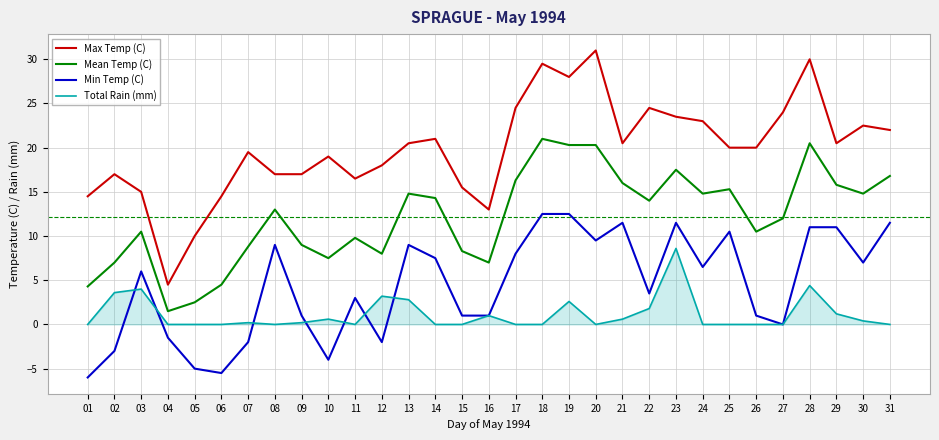

Reading left to right, list all the values displayed in this chart.

Max Temp (C): 01=14.5	02=17.0	03=15.0	04=4.5	05=10.0	06=14.5	07=19.5	08=17.0	09=17.0	10=19.0	11=16.5	12=18.0	13=20.5	14=21.0	15=15.5	16=13.0	17=24.5	18=29.5	19=28.0	20=31.0	21=20.5	22=24.5	23=23.5	24=23.0	25=20.0	26=20.0	27=24.0	28=30.0	29=20.5	30=22.5	31=22.0
Mean Temp (C): 01=4.3	02=7.0	03=10.5	04=1.5	05=2.5	06=4.5	07=8.8	08=13.0	09=9.0	10=7.5	11=9.8	12=8.0	13=14.8	14=14.3	15=8.3	16=7.0	17=16.3	18=21.0	19=20.3	20=20.3	21=16.0	22=14.0	23=17.5	24=14.8	25=15.3	26=10.5	27=12.0	28=20.5	29=15.8	30=14.8	31=16.8
Min Temp (C): 01=-6.0	02=-3.0	03=6.0	04=-1.5	05=-5.0	06=-5.5	07=-2.0	08=9.0	09=1.0	10=-4.0	11=3.0	12=-2.0	13=9.0	14=7.5	15=1.0	16=1.0	17=8.0	18=12.5	19=12.5	20=9.5	21=11.5	22=3.5	23=11.5	24=6.5	25=10.5	26=1.0	27=0.0	28=11.0	29=11.0	30=7.0	31=11.5
Total Rain (mm): 01=0.0	02=3.6	03=4.0	04=0.0	05=0.0	06=0.0	07=0.2	08=0.0	09=0.2	10=0.6	11=0.0	12=3.2	13=2.8	14=0.0	15=0.0	16=1.0	17=0.0	18=0.0	19=2.6	20=0.0	21=0.6	22=1.8	23=8.6	24=0.0	25=0.0	26=0.0	27=0.0	28=4.4	29=1.2	30=0.4	31=0.0